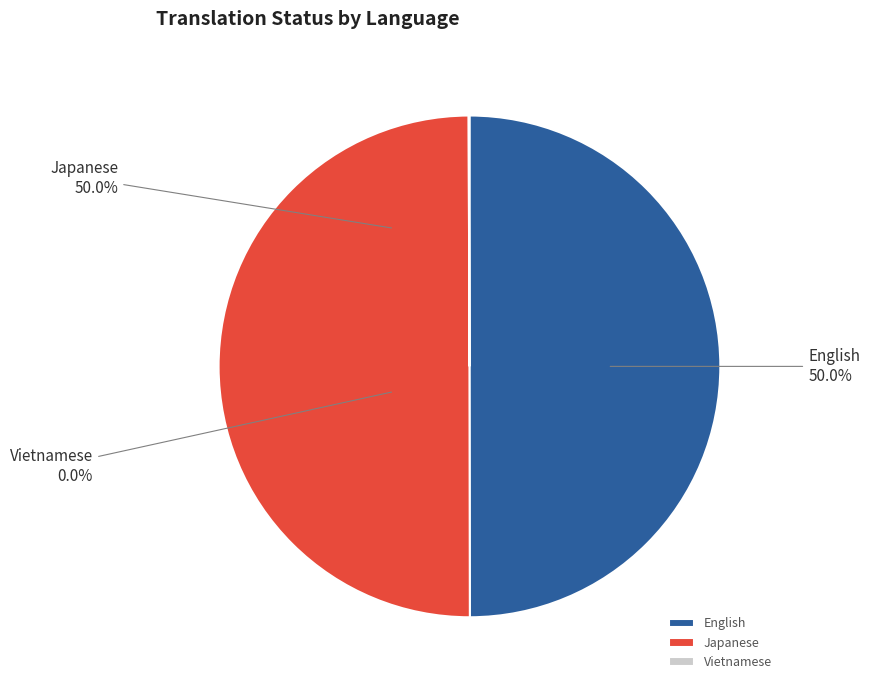

Between Vietnamese and English, which is larger?

English